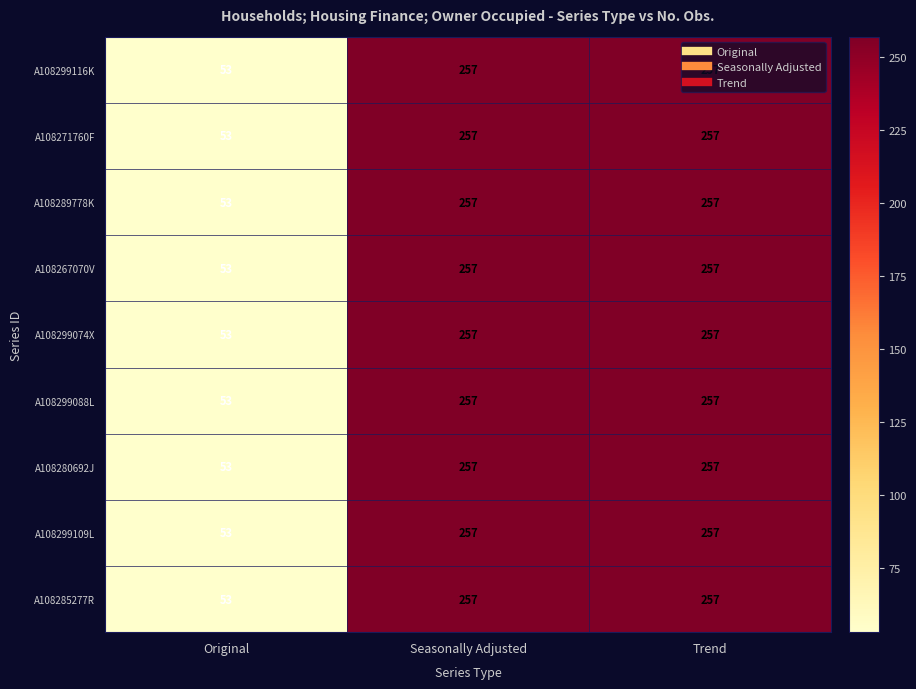

What is the total value across all series at Trend?

2313